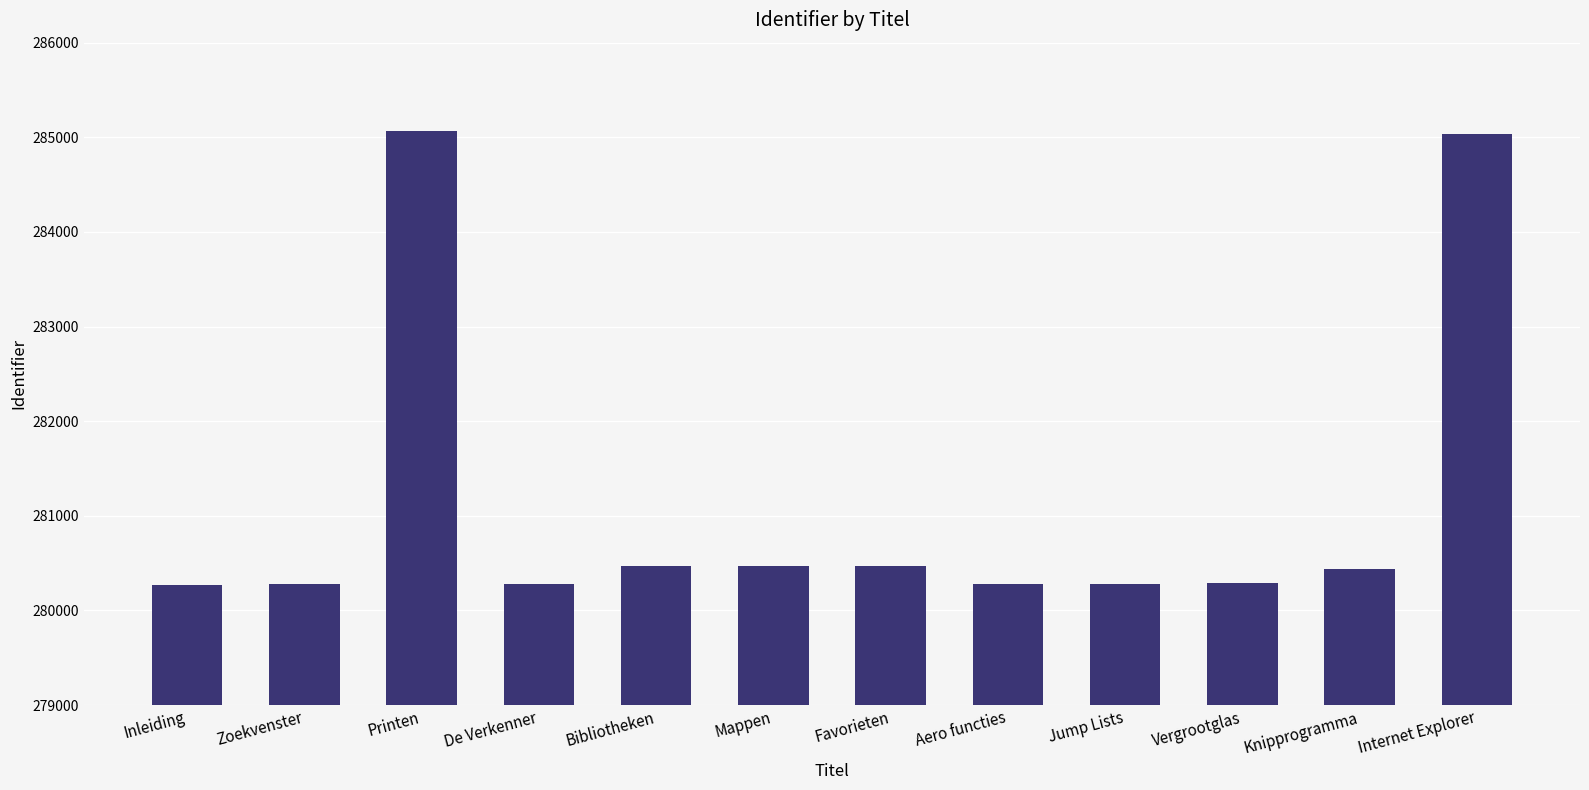

What is the change in value from Inleiding to Internet Explorer?

+4769